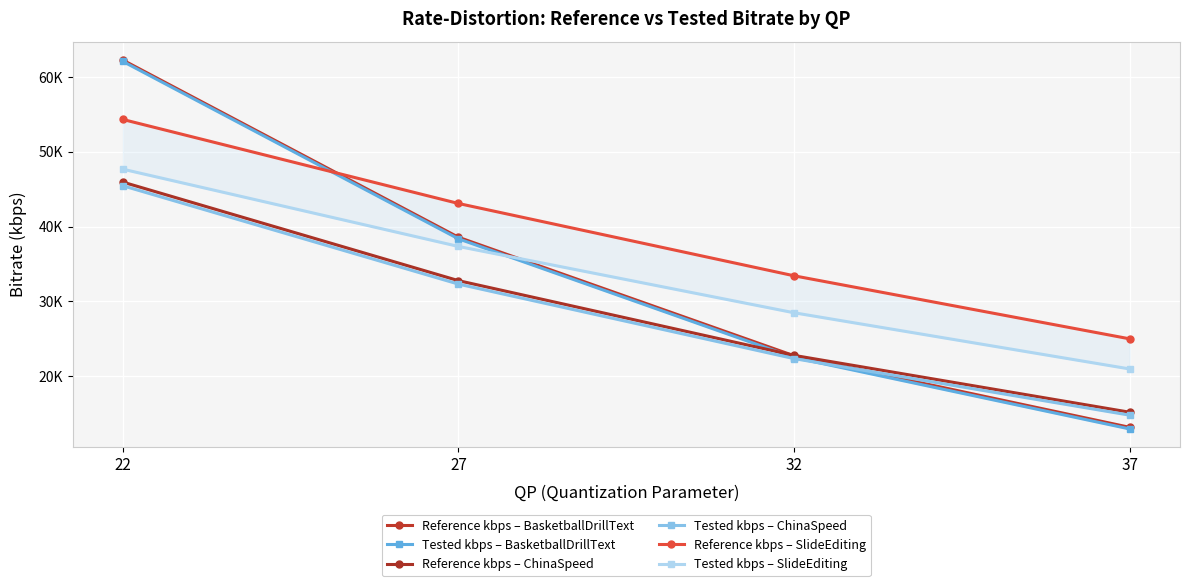

How many times do Tested kbps – ChinaSpeed and Reference kbps – BasketballDrillText cross each other?

1